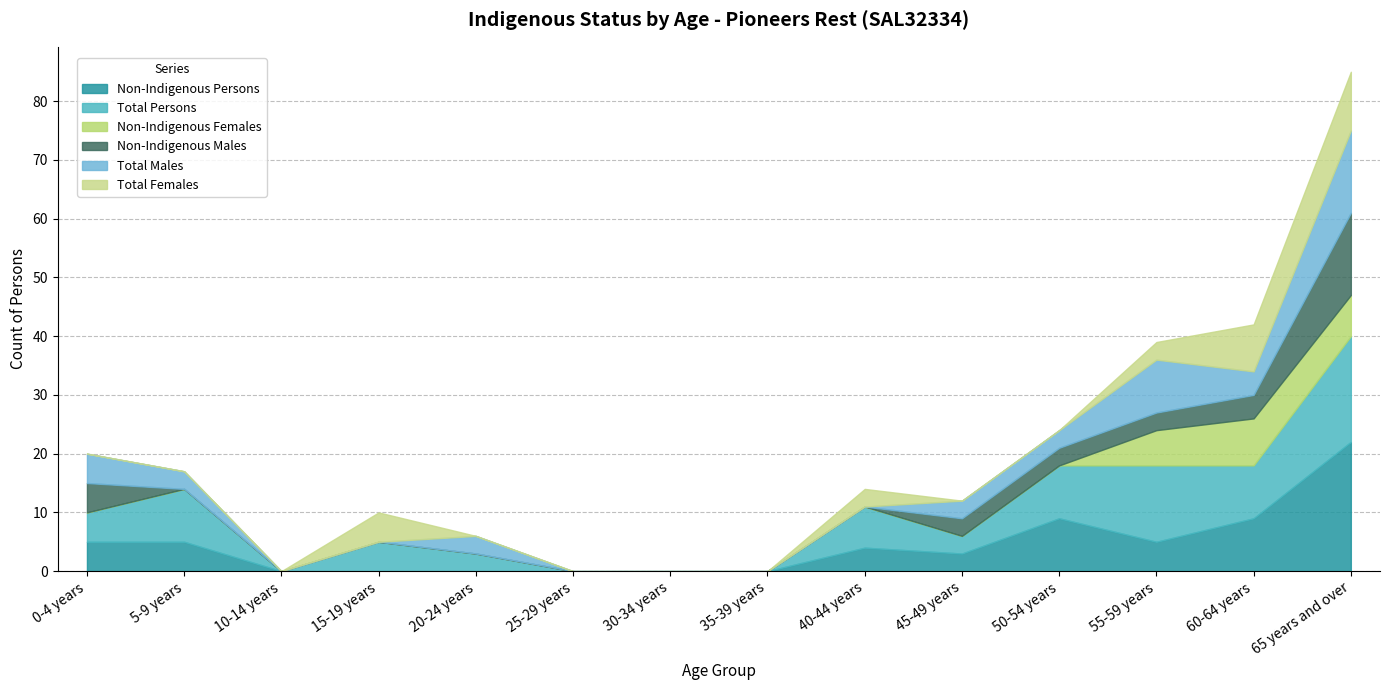

True or false: Total Males has more than 0 interior local peaks.

True